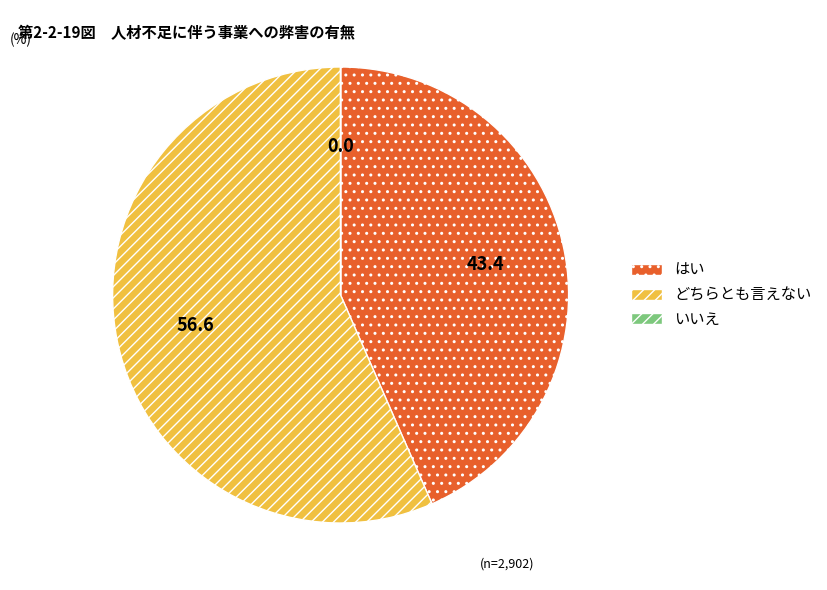

Is there a majority slice in this chart?

Yes